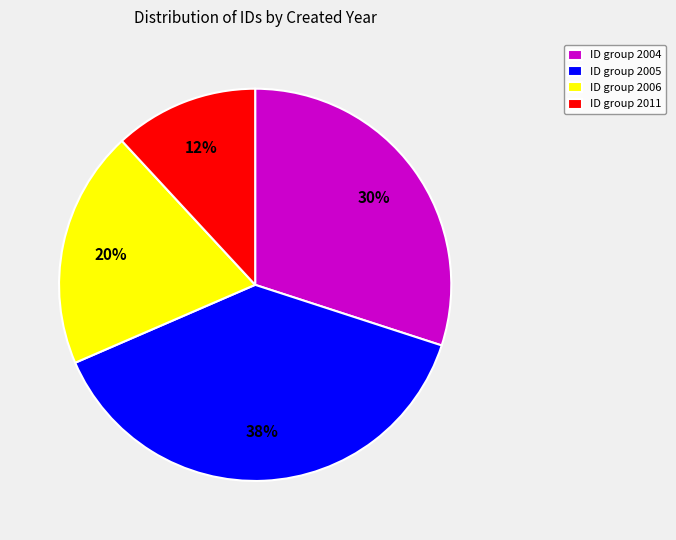

To the nearest percent, what is the average slice percentage?

25%